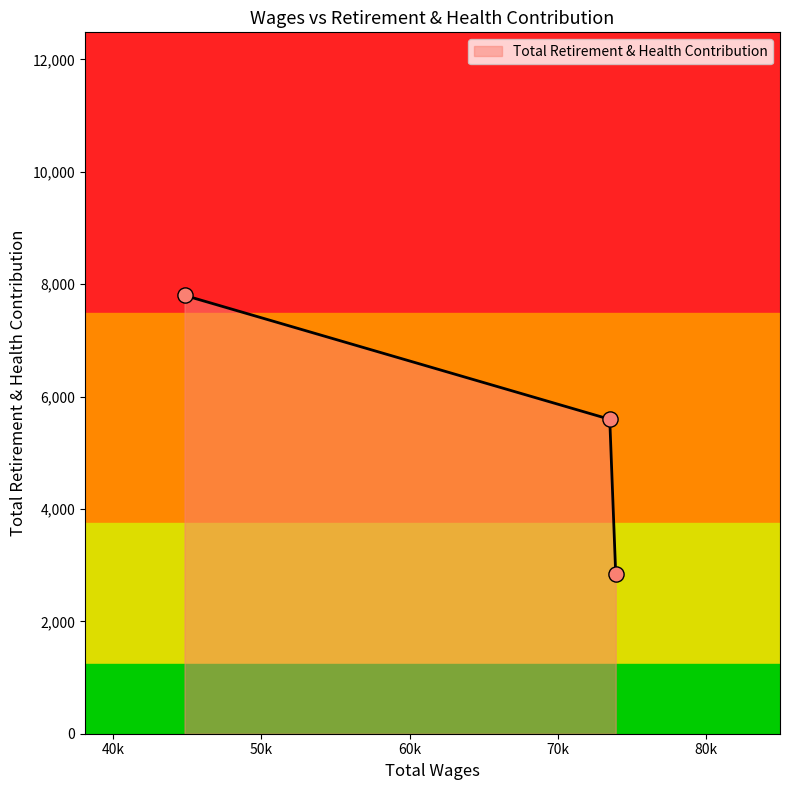

Between 44814.0 and 73515.0, which is larger?

73515.0